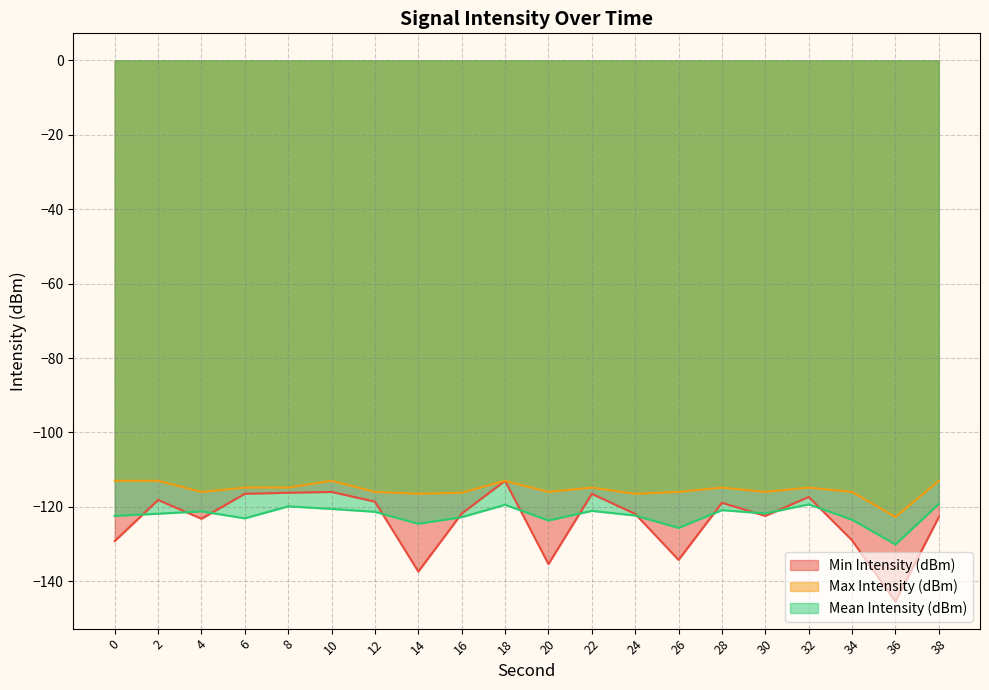

True or false: Min Intensity (dBm) and Max Intensity (dBm) cross at least once.

False